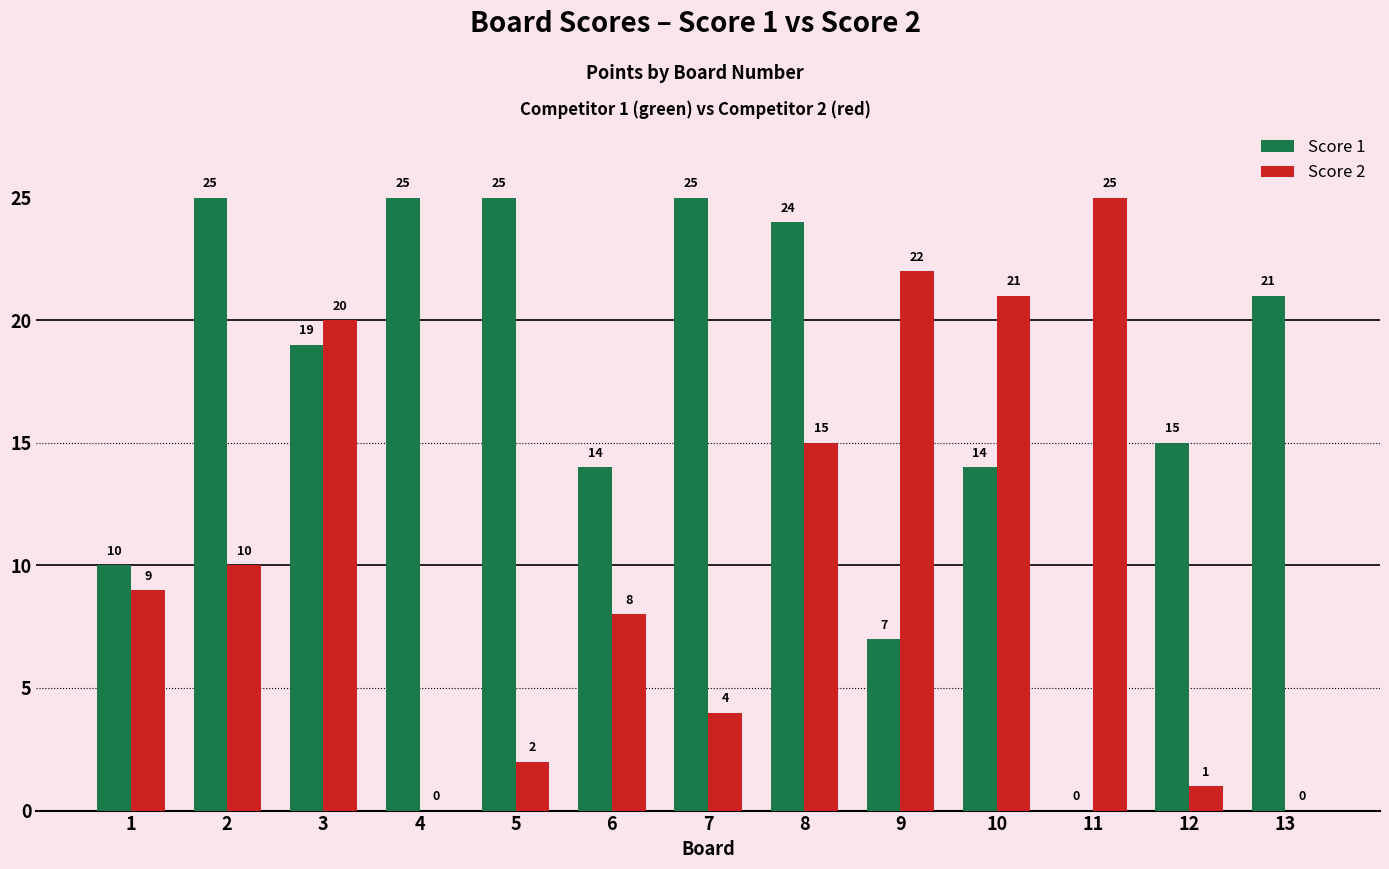

Which series has the largest total across all categories?

Score 1